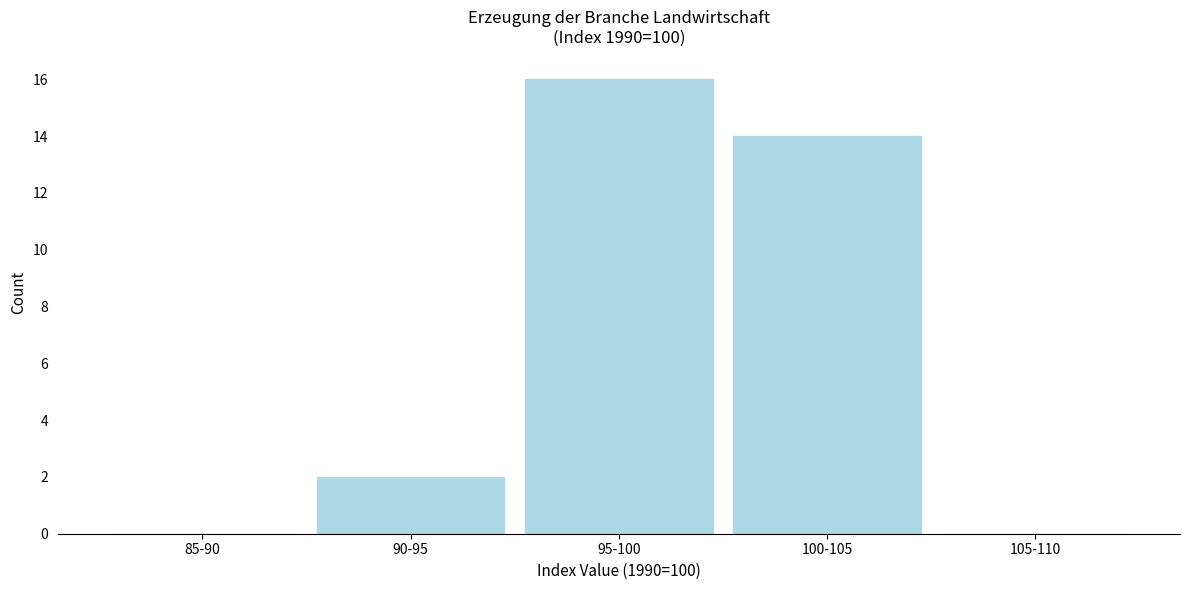

Reading left to right, transcribe all the data shown in this chart.

85-90=0	90-95=2	95-100=16	100-105=14	105-110=0